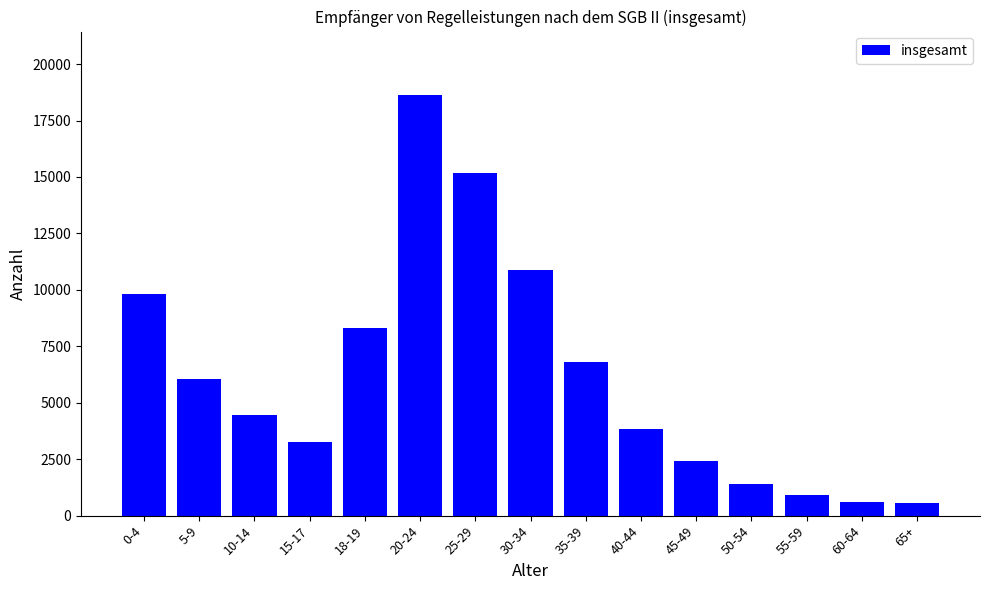

What is the average value?

6214